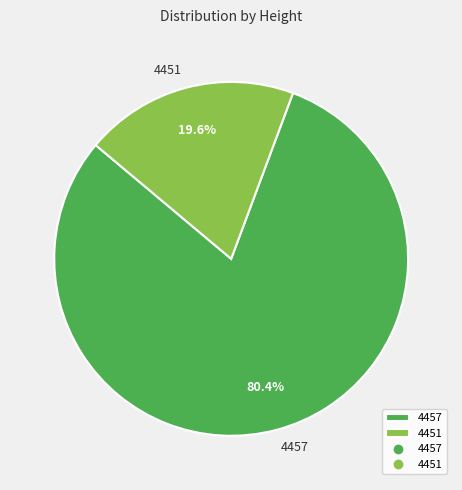

Between 4451 and 4457, which is larger?

4457